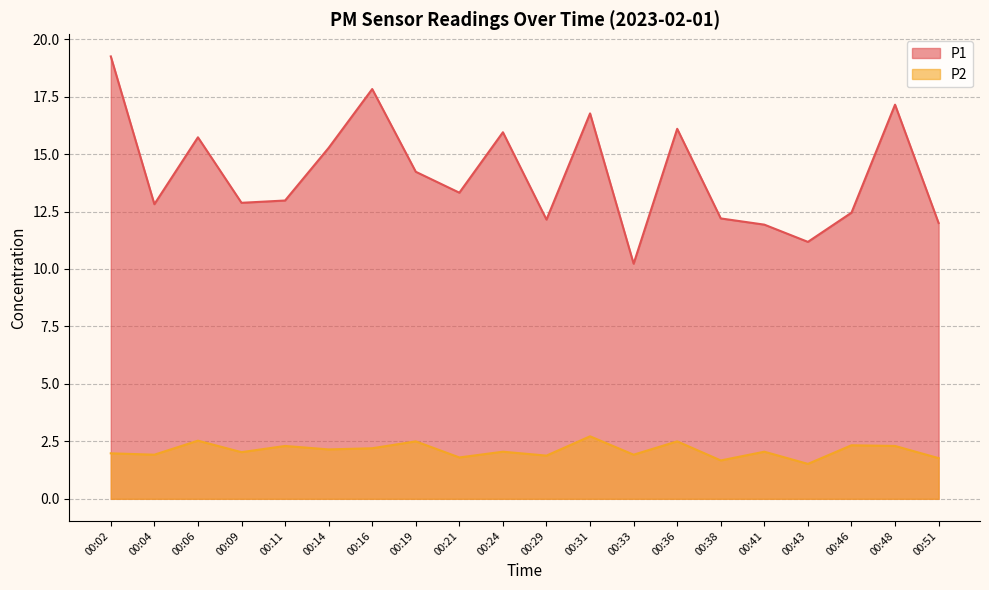

At how many categories does at least one series exceed 12?

16